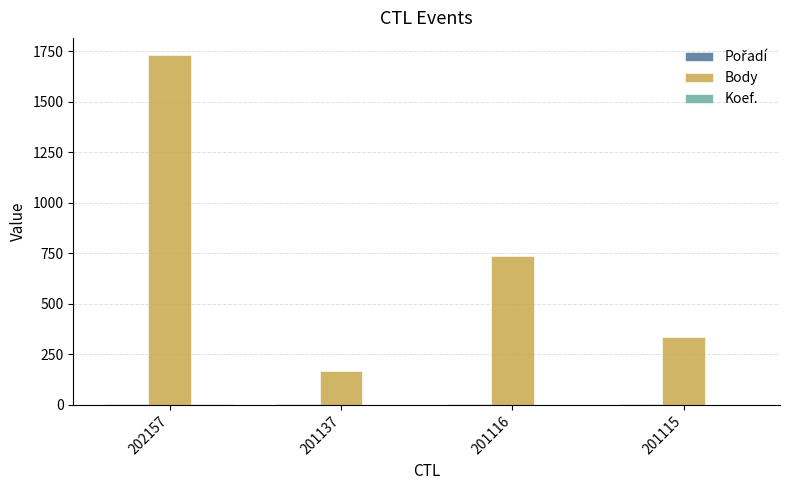

Which series has the largest total across all categories?

Body